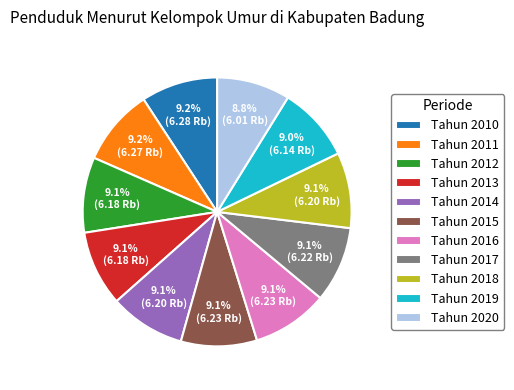

Does Tahun 2018 represent more than half of the total?

No